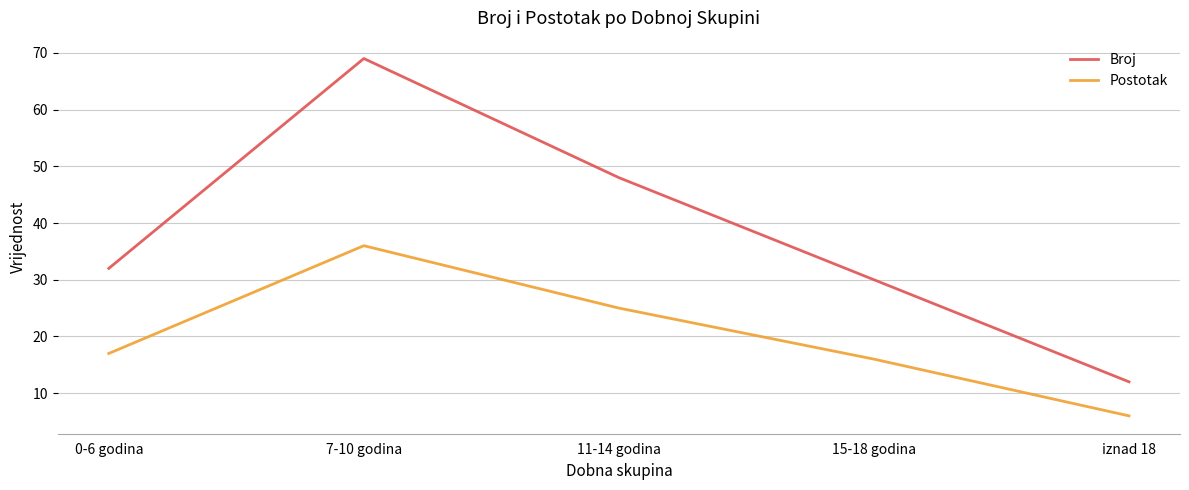

What is the sum of the Broj values at 0-6 godina and 11-14 godina?

80